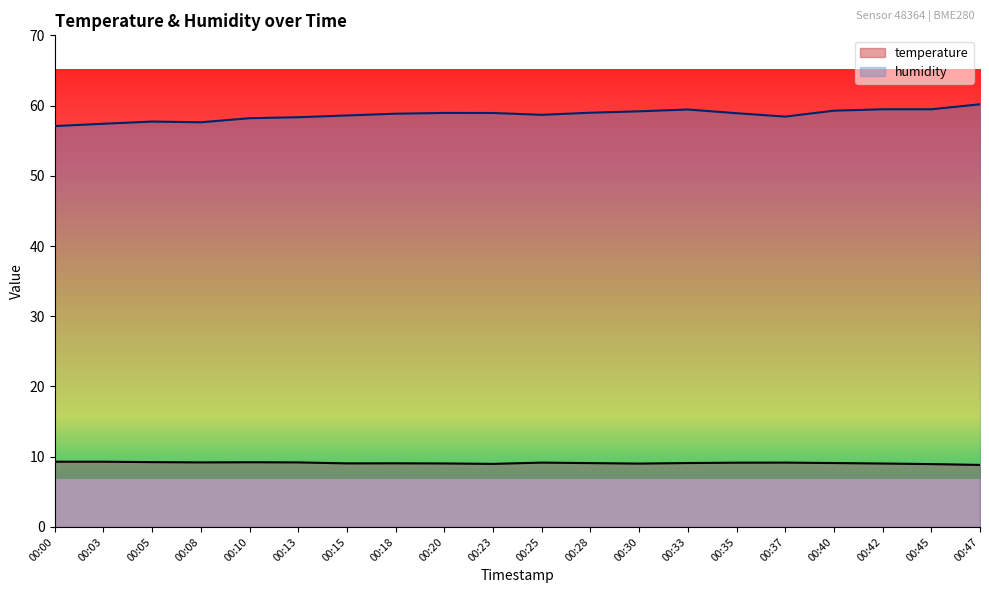

What is the smallest value displayed?

8.8